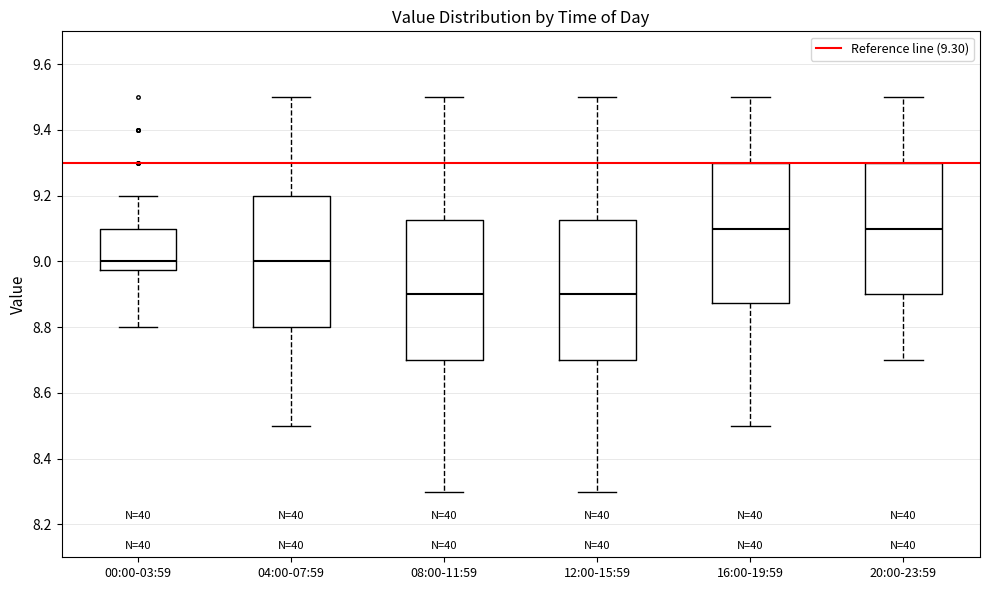

Where is the upper edge of the box for 12:00-15:59 on the y-axis? The values are not printed on the chart, so give them approximately, as read against the axis.

9.12